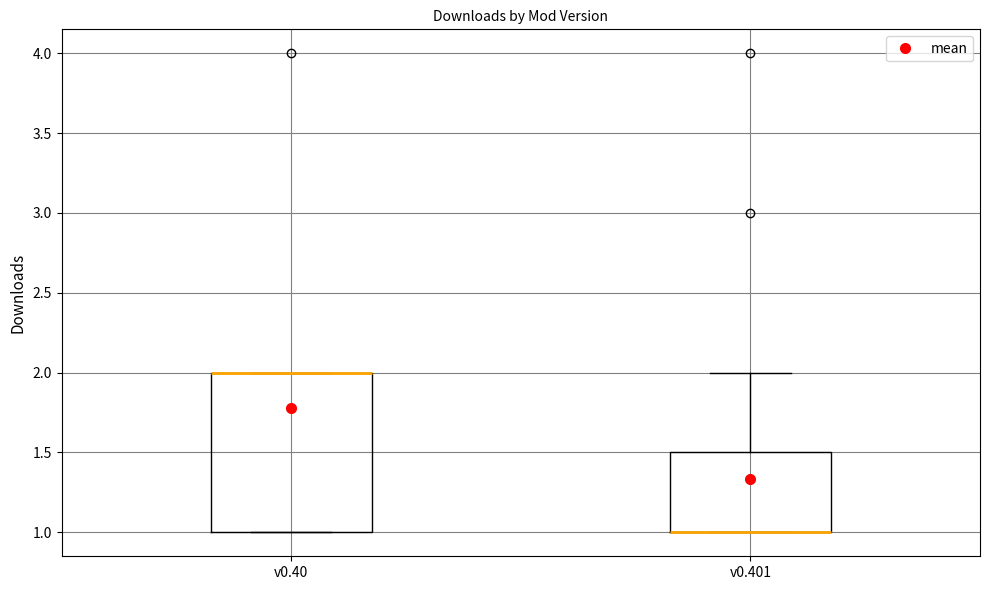

Comparing the boxes themselves (not the whiskers), which one is the tallest?

v0.40